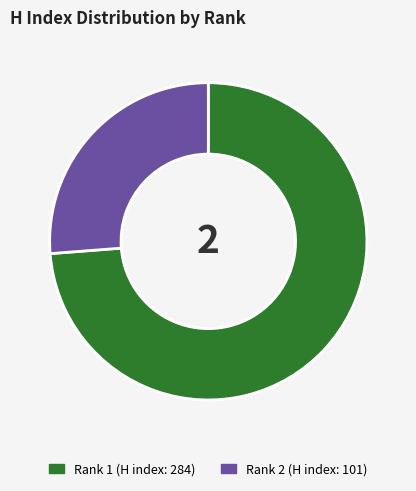

The Rank 2 slice represents 16% of the pie. True or false?

False